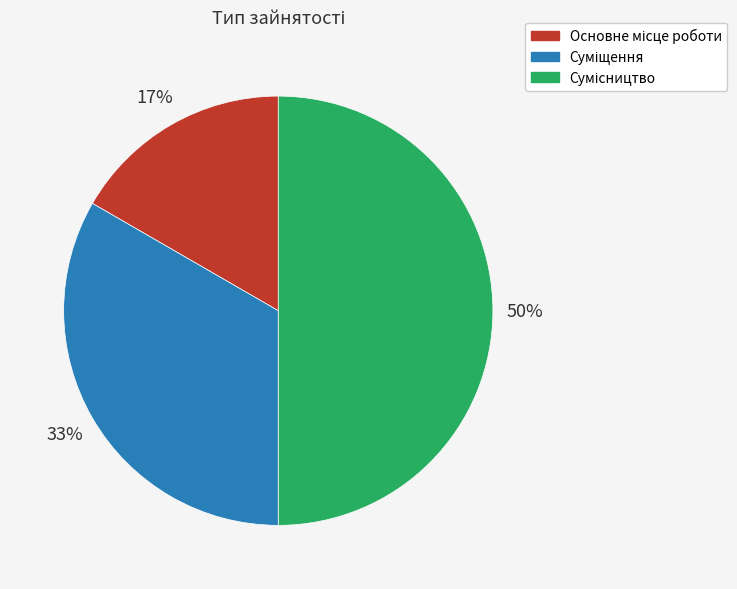

To the nearest percent, what is the average slice percentage?

33%